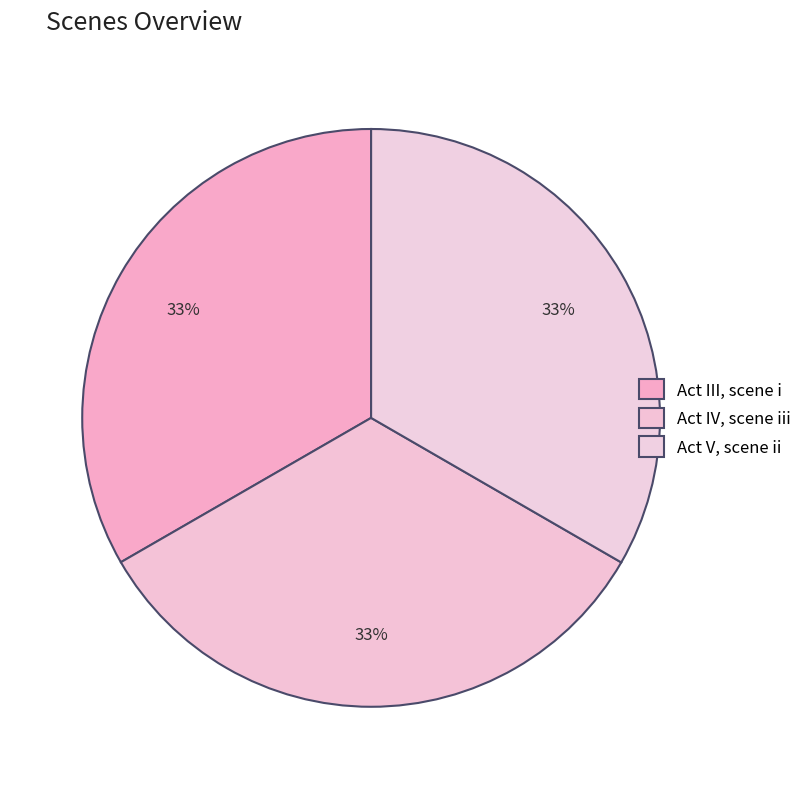

How many slices are in this pie chart?

3